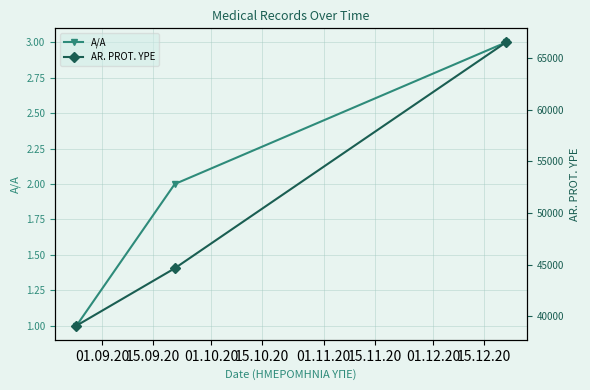

What is the maximum value for A/A?

3